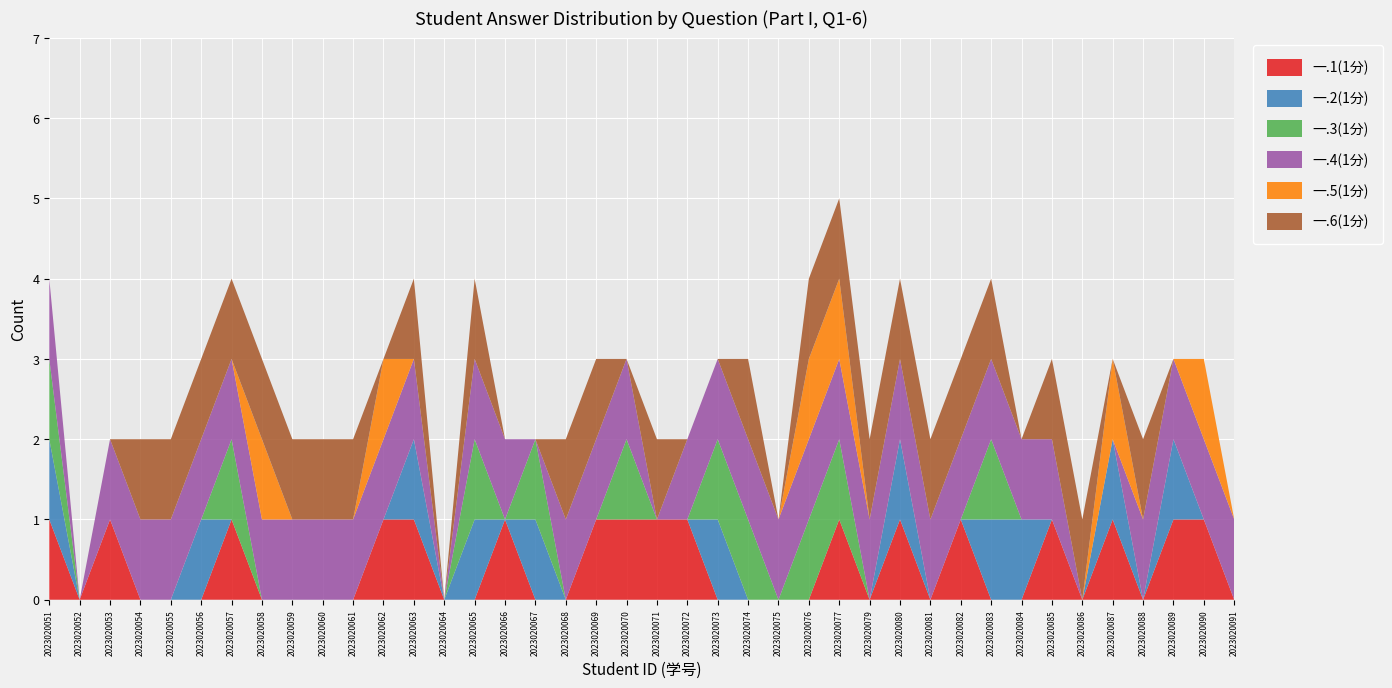

Reading right to left, transcribe all the data shown in this chart.

一.1(1分): 0	1	1	0	1	0	1	0	0	1	0	1	0	1	0	0	0	0	1	1	1	1	0	0	1	0	0	1	1	0	0	0	0	1	0	0	0	1	0	1
一.2(1分): 0	0	1	0	1	0	0	1	1	0	0	1	0	0	0	0	0	1	0	0	0	0	0	1	0	1	0	1	0	0	0	0	0	0	1	0	0	0	0	1
一.3(1分): 0	0	0	0	0	0	0	0	1	0	0	0	0	1	1	0	1	1	0	0	1	0	0	1	0	1	0	0	0	0	0	0	0	1	0	0	0	0	0	1
一.4(1分): 1	1	1	1	0	0	1	1	1	1	1	1	1	1	1	1	1	1	1	0	1	1	1	0	1	1	0	1	1	1	1	1	1	1	1	1	1	1	0	1
一.5(1分): 0	1	0	0	1	0	0	0	0	0	0	0	0	1	1	0	0	0	0	0	0	0	0	0	0	0	0	0	1	0	0	0	1	0	0	0	0	0	0	0
一.6(1分): 0	0	0	1	0	1	1	0	1	1	1	1	1	1	1	0	1	0	0	1	0	1	1	0	0	1	0	1	0	1	1	1	1	1	1	1	1	0	0	0